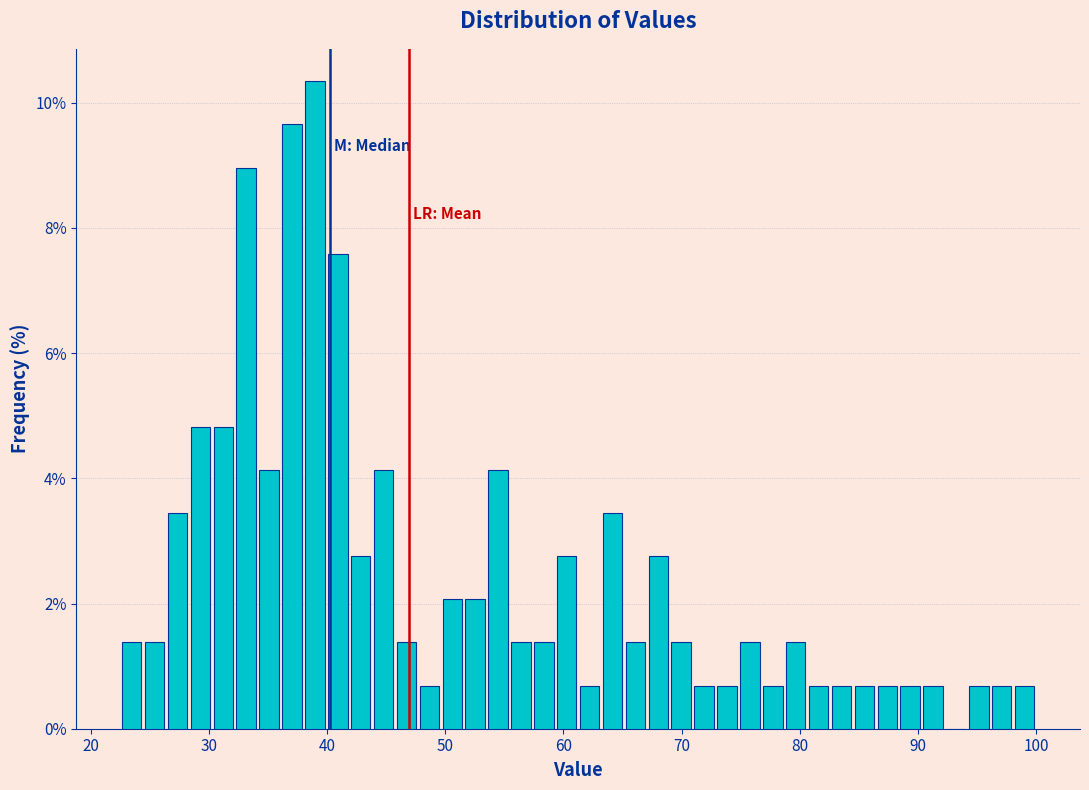

Read against the x-axis, roughly where is the centre of the tallest bar?

39